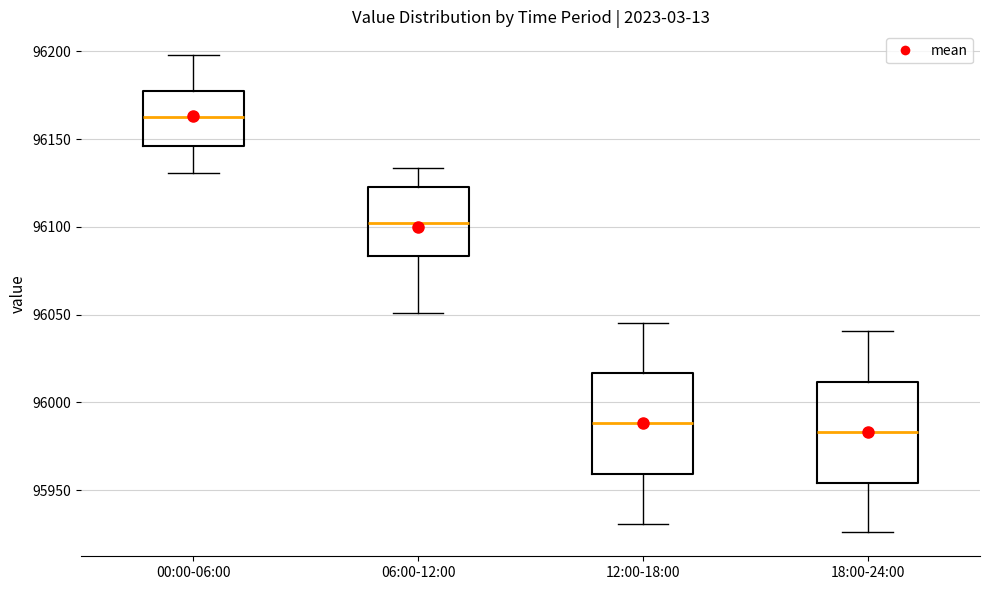

Where is the upper edge of the box for 06:00-12:00 on the y-axis? The values are not printed on the chart, so give them approximately, as read against the axis.

96125